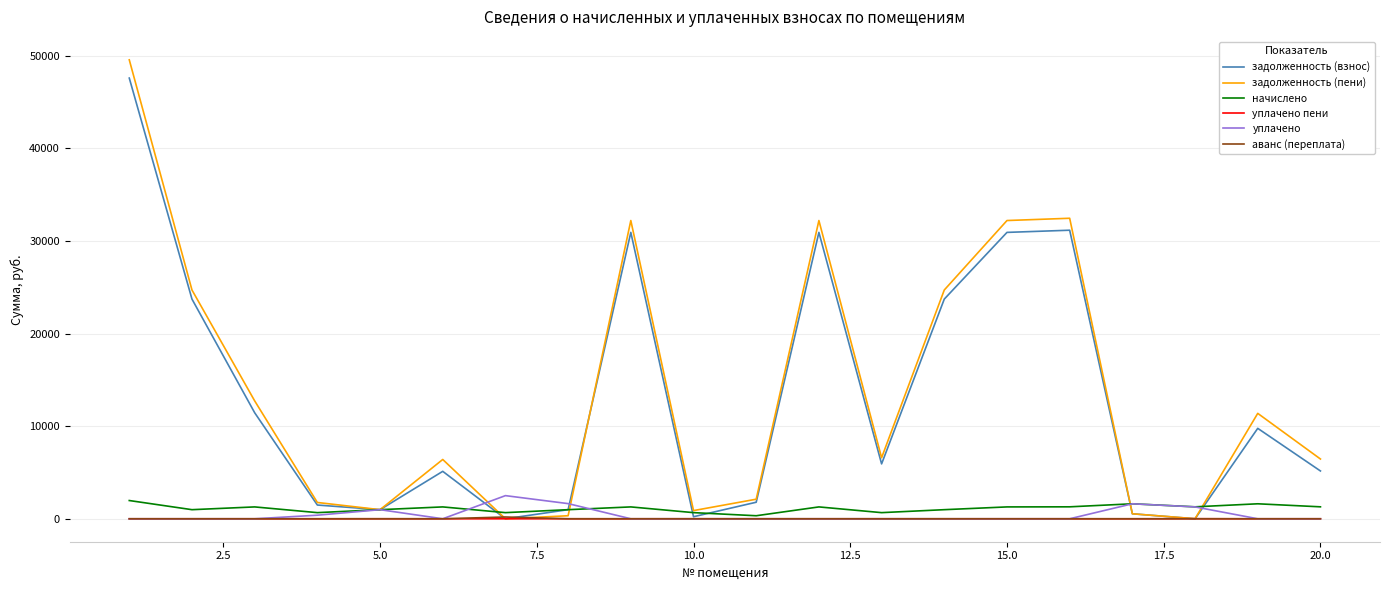

Which series has the largest range (max minus min)?

задолженность (пени)